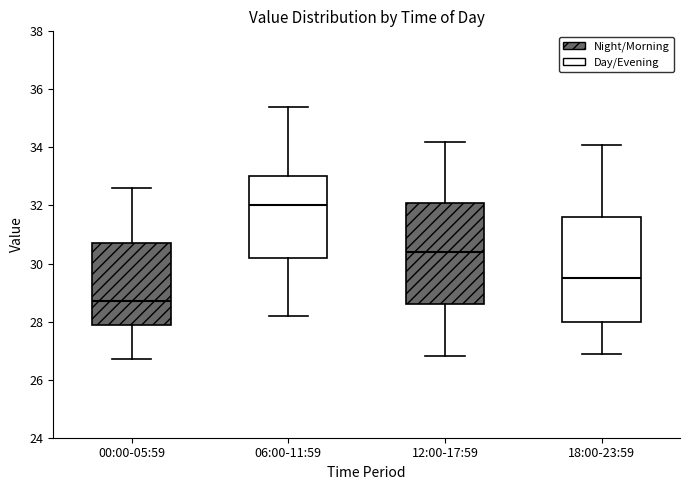

Reading left to right, read every box against the y-axis: the position of its median line, the range the box covers, and the ends of its whiskers. The values are not printed on the chart, so give them approximately, as read against the axis.

00:00-05:59: median 28.8, box 28.0 to 30.8, whiskers 26.8 to 32.6
06:00-11:59: median 32.0, box 30.2 to 33.0, whiskers 28.2 to 35.4
12:00-17:59: median 30.4, box 28.6 to 32.2, whiskers 26.8 to 34.2
18:00-23:59: median 29.6, box 28.0 to 31.6, whiskers 27.0 to 34.2